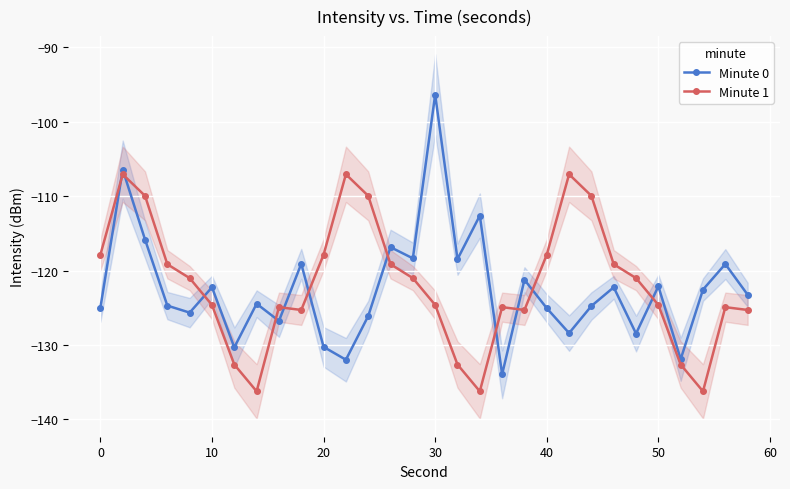

True or false: Minute 1 and Minute 0 cross at least once.

True